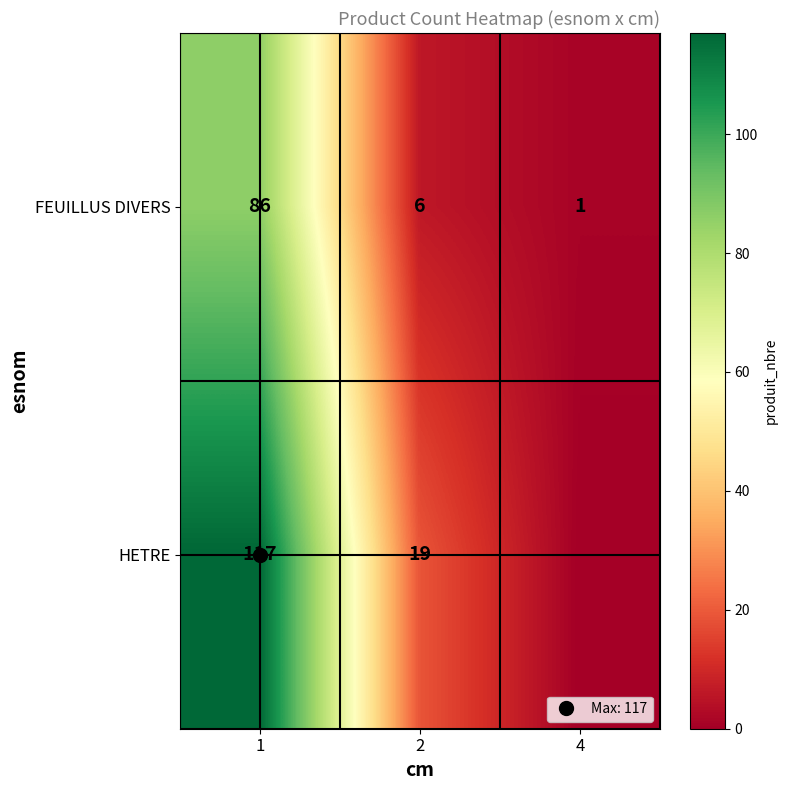

Is it true that FEUILLUS DIVERS equals 8 at 2?

False